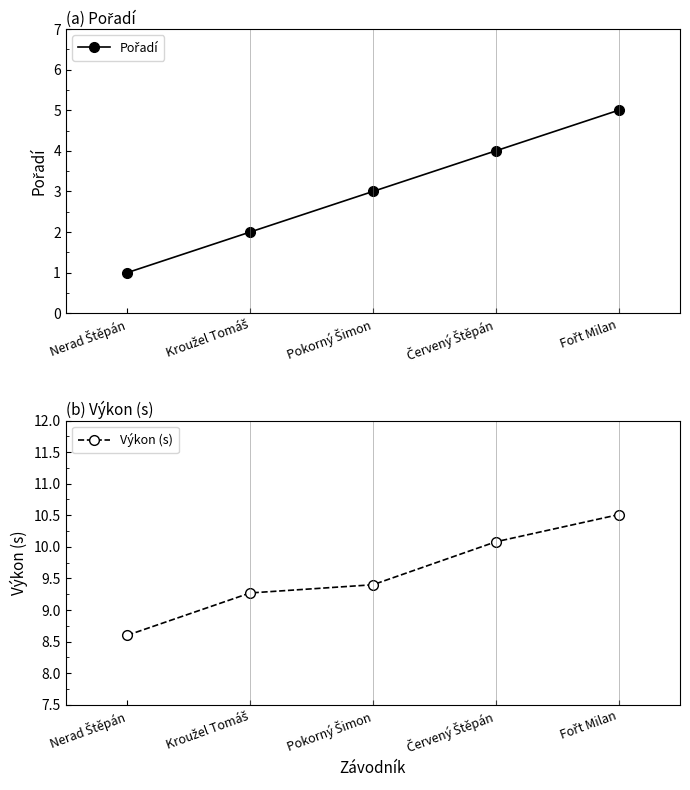

Which series has the largest range (max minus min)?

Pořadí